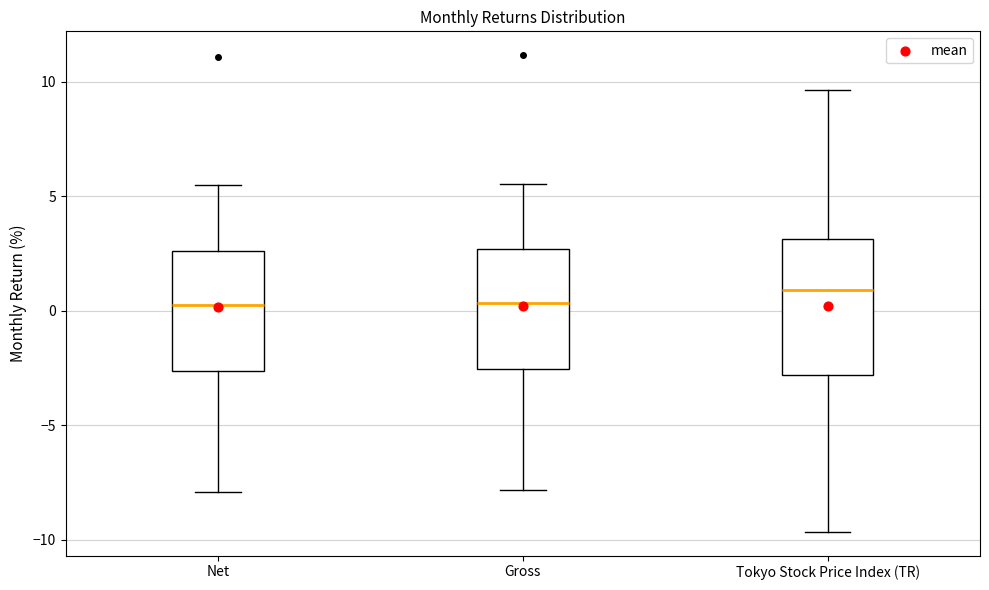

Reading left to right, transcribe this box plot: for each box, give where its median line is, the range the box spans, and where its two whiskers end, as read against the y-axis. The values are not printed on the chart, so give them approximately, as read against the axis.

Net: median 0.5, box -2.5 to 2.5, whiskers -8.0 to 5.5
Gross: median 0.5, box -2.5 to 2.5, whiskers -8.0 to 5.5
Tokyo Stock Price Index (TR): median 1.0, box -3.0 to 3.0, whiskers -9.5 to 9.5